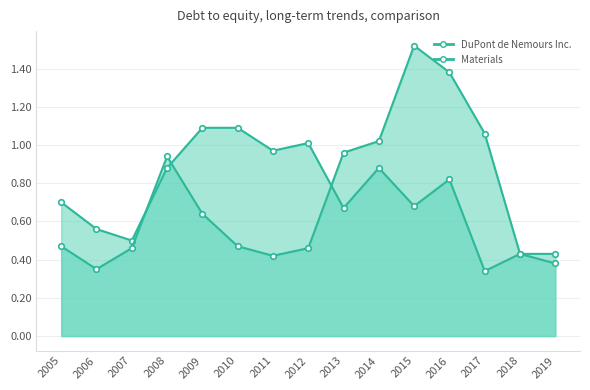

Is it true that DuPont de Nemours Inc. equals 1.1 at 2013?

False